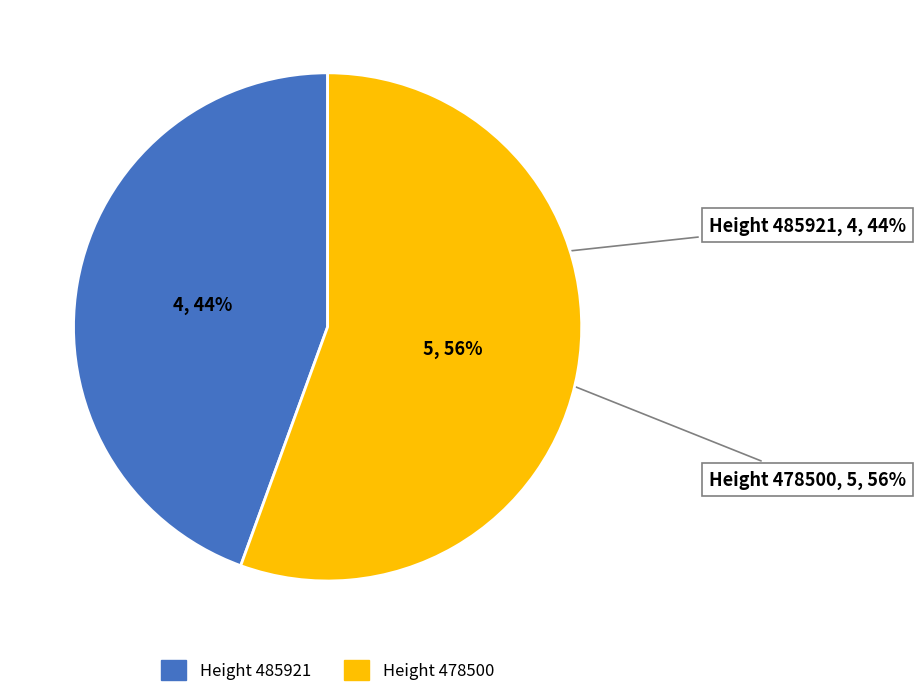

How many segments does this pie chart have?

2